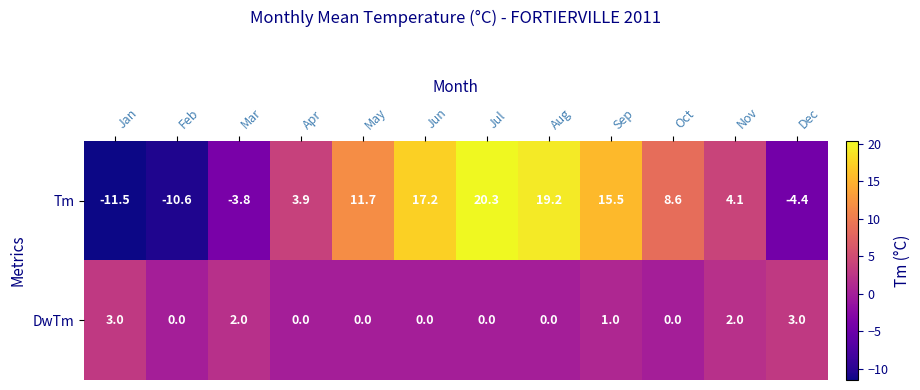

How many distinct data groups are displayed?

2